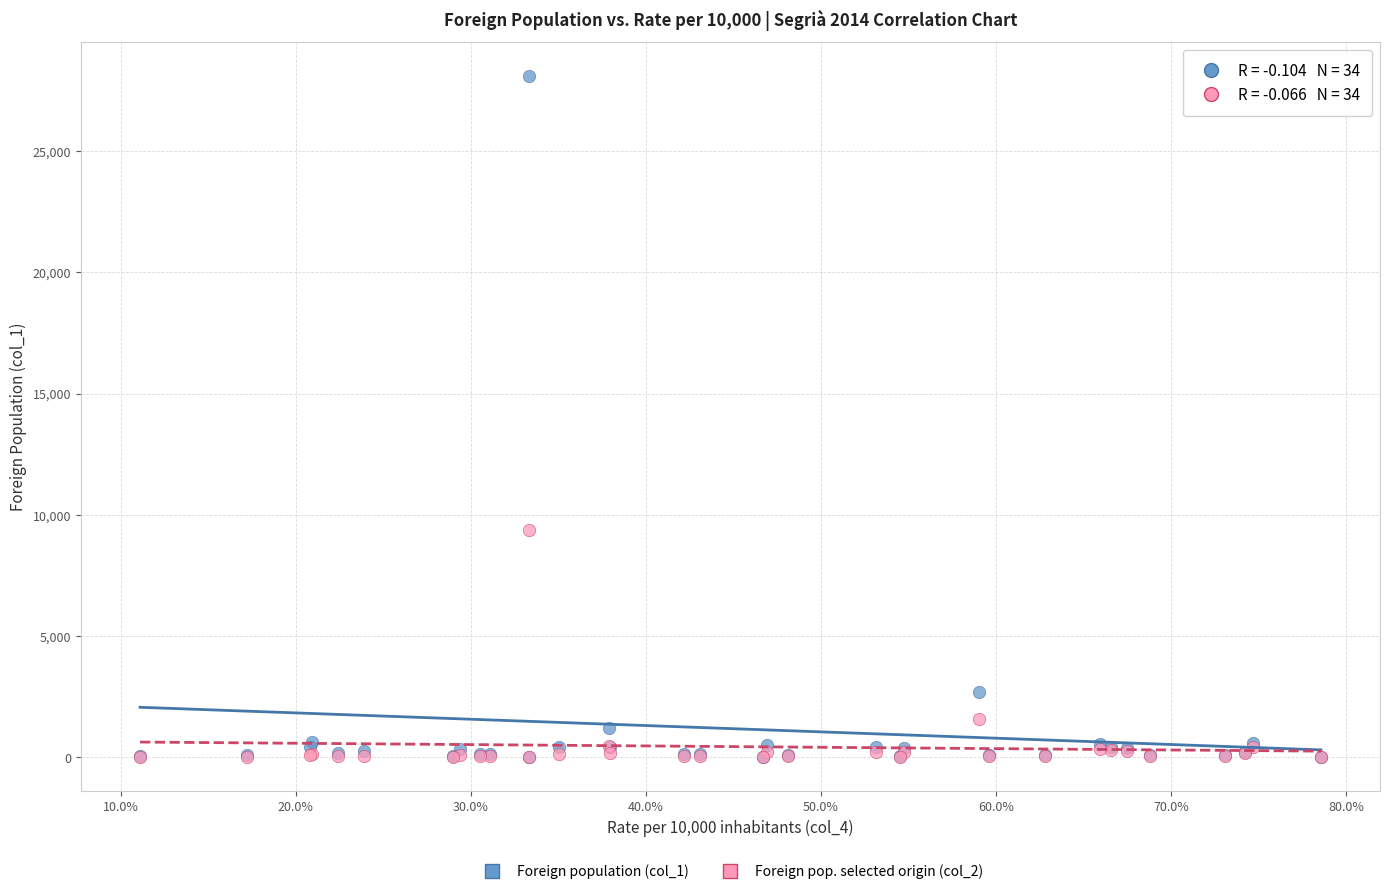

Across all series, what Y value is closest to 14046?

9361